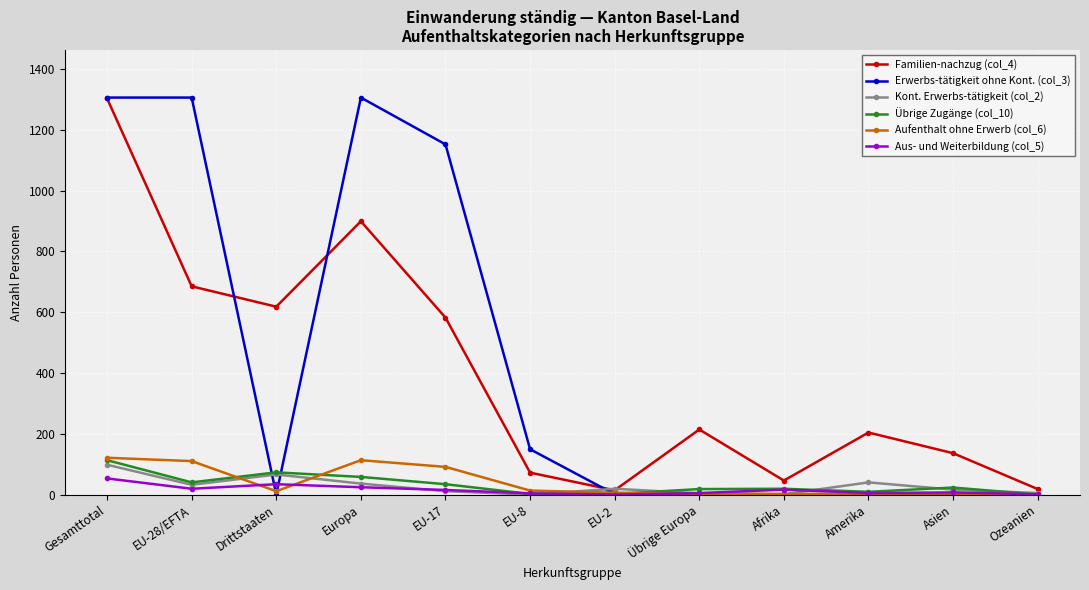

At which category is the sum across all series the highest?

Gesamttotal